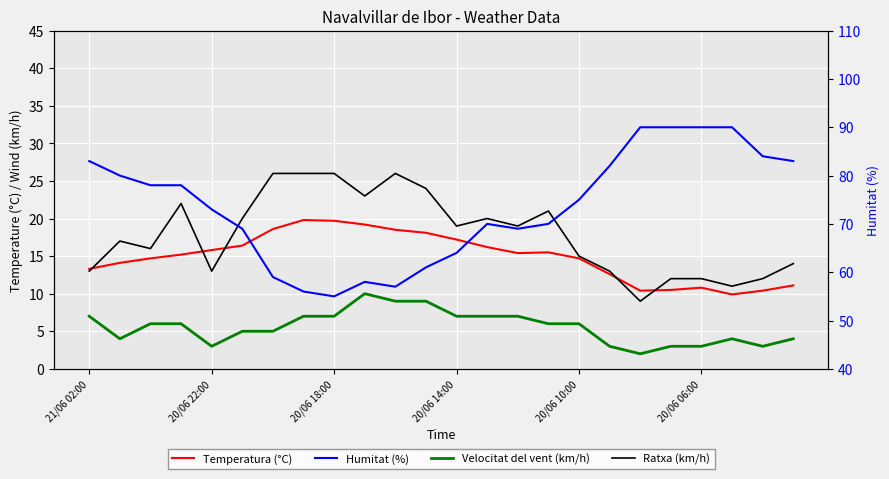

How many lines are shown in the chart?

4